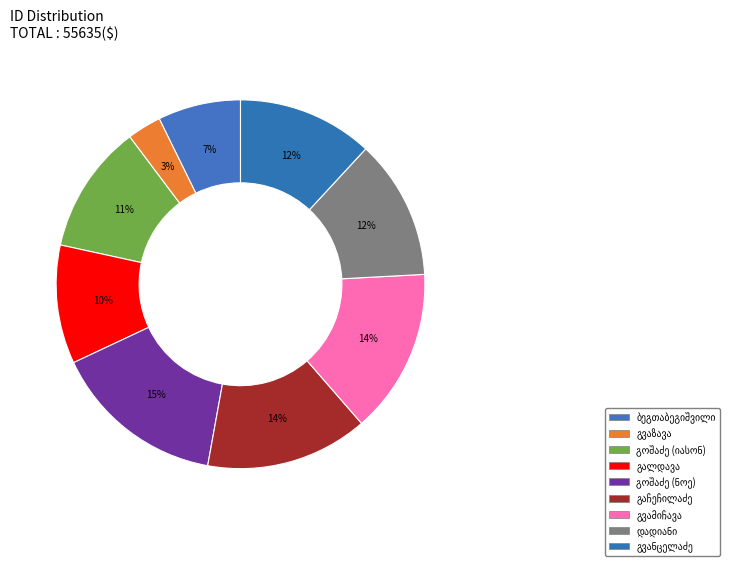

How many segments does this pie chart have?

9